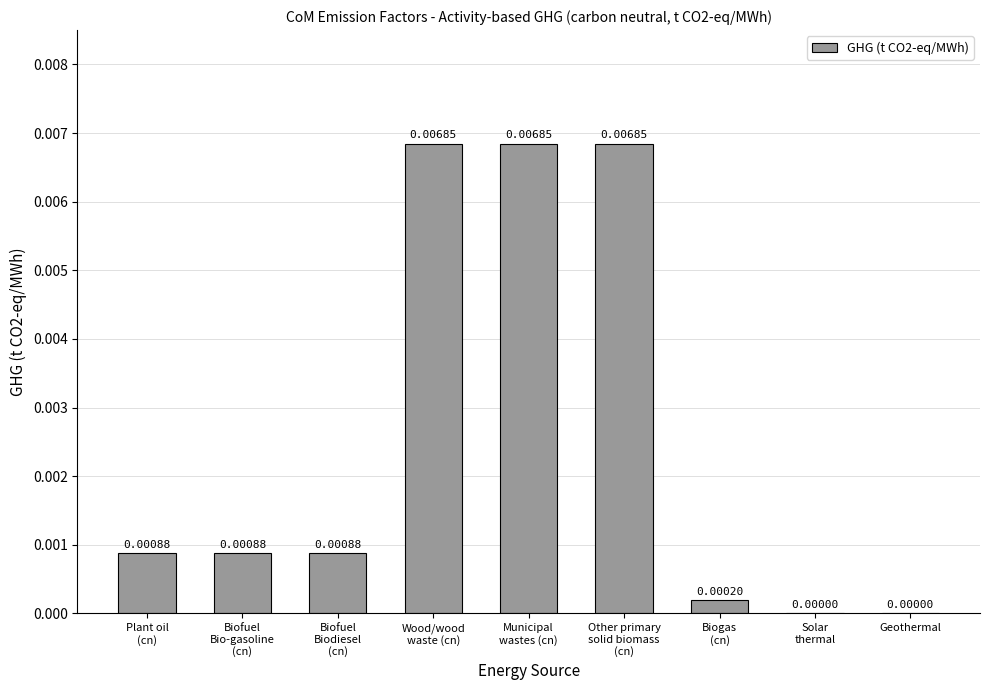

Rank the categories by value from lowest to highest.

Solar
thermal, Geothermal, Biogas
(cn), Plant oil
(cn), Biofuel
Bio-gasoline
(cn), Biofuel
Biodiesel
(cn), Municipal
wastes (cn), Wood/wood
waste (cn), Other primary
solid biomass
(cn)